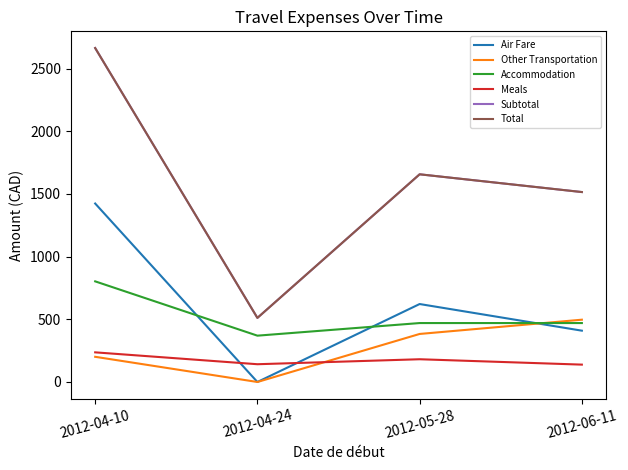

Reading left to right, extract all data points from this chart.

Air Fare: 2012-04-10=1423.5	2012-04-24=0.0	2012-05-28=621.8	2012-06-11=409.3
Other Transportation: 2012-04-10=200.9	2012-04-24=0.0	2012-05-28=383.1	2012-06-11=496.9
Accommodation: 2012-04-10=802.6	2012-04-24=369.5	2012-05-28=470.1	2012-06-11=470.1
Meals: 2012-04-10=236.5	2012-04-24=141.7	2012-05-28=181.4	2012-06-11=138.6
Subtotal: 2012-04-10=2663.5	2012-04-24=511.2	2012-05-28=1656.5	2012-06-11=1514.8
Total: 2012-04-10=2663.5	2012-04-24=511.2	2012-05-28=1656.5	2012-06-11=1514.8